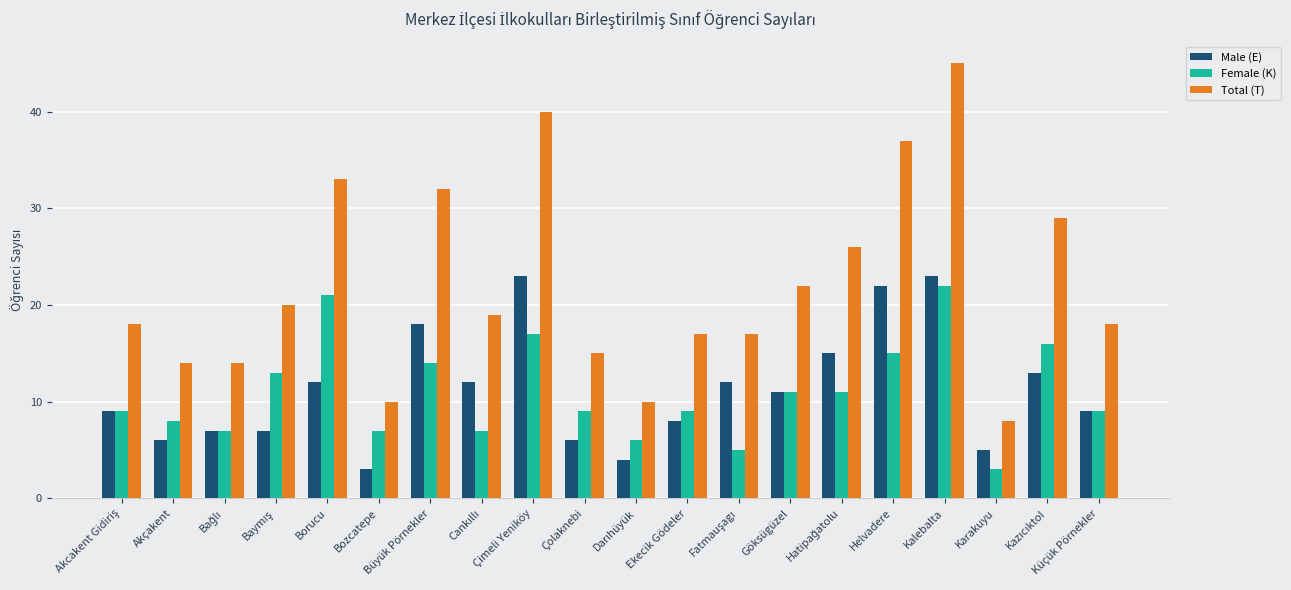

Count the number of data series in this chart.

3